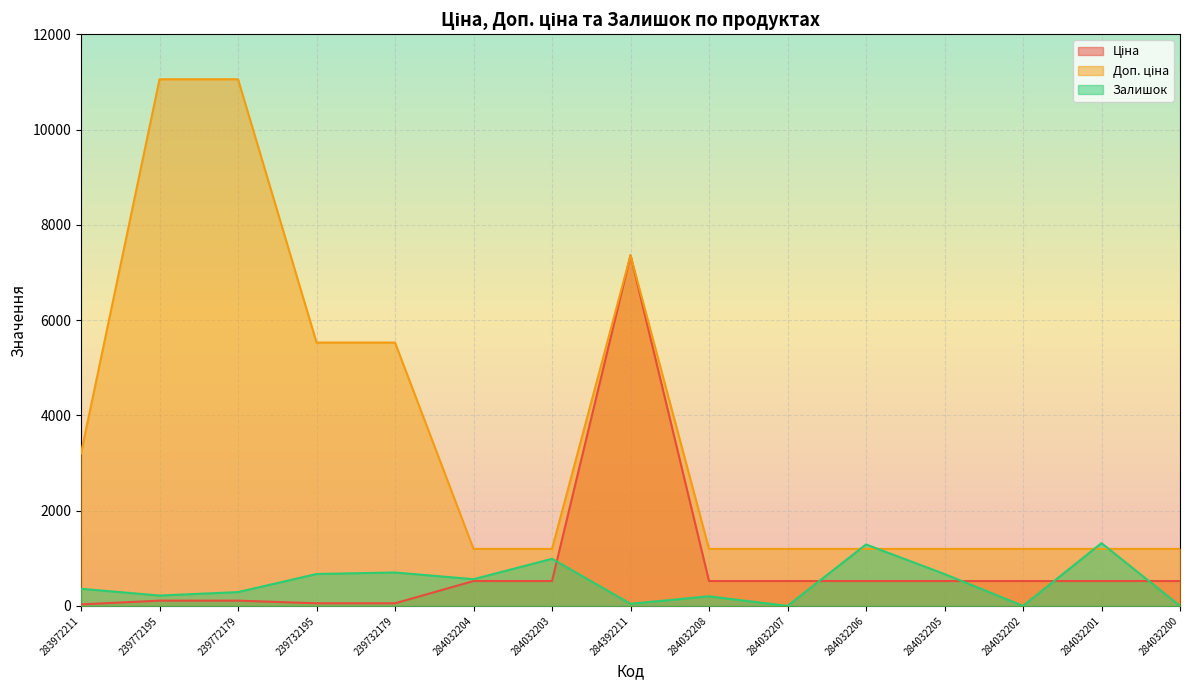

The Залишок series shows 360.0 at 283972211. True or false?

True